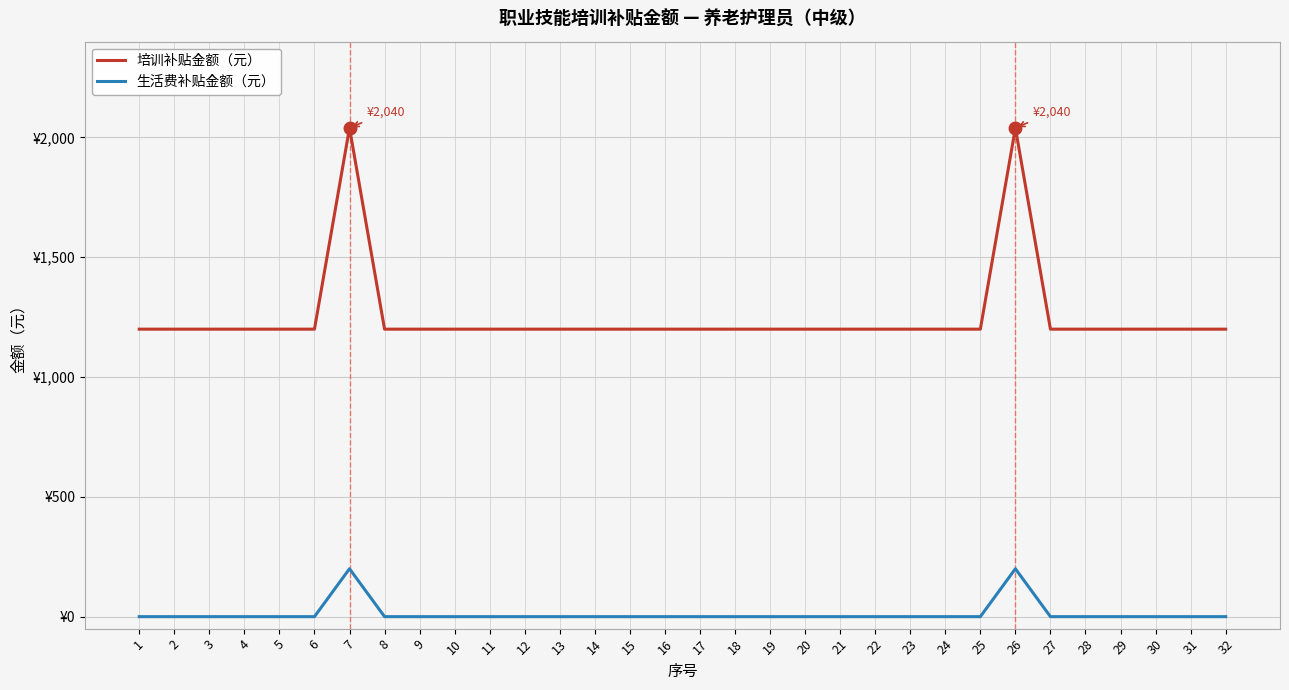

Is it true that 生活费补贴金额（元） equals 0 at 2?

True